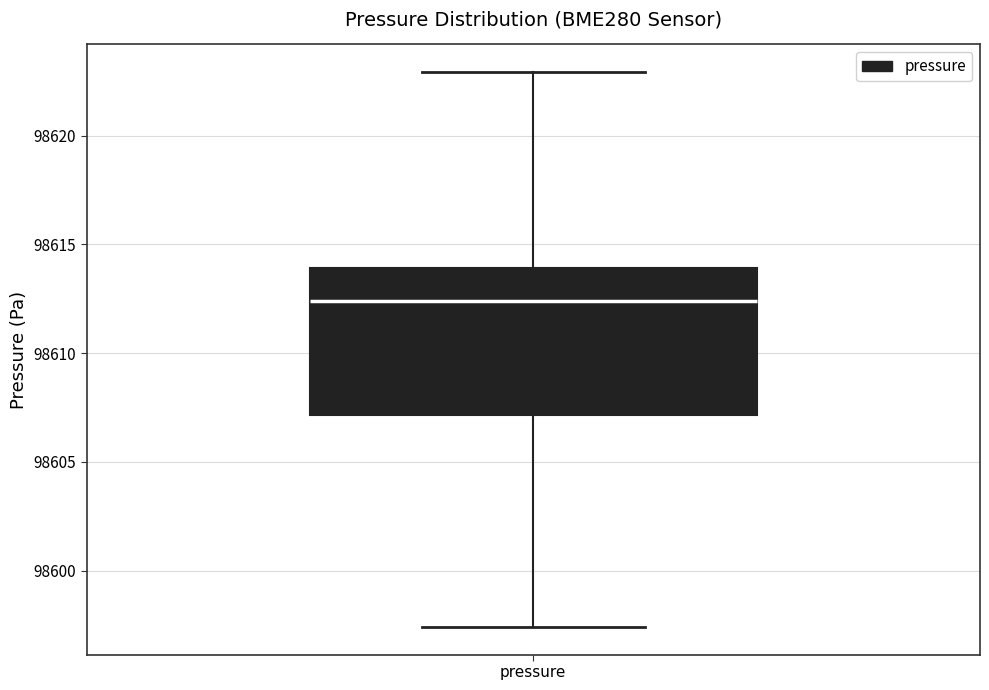

Read this box plot against the y-axis: the position of the median line, the range covered by the box, and the ends of both whiskers. The values are not printed on the chart, so give them approximately, as read against the axis.

median 98612.5, box 98607.0 to 98614.0, whiskers 98597.5 to 98623.0